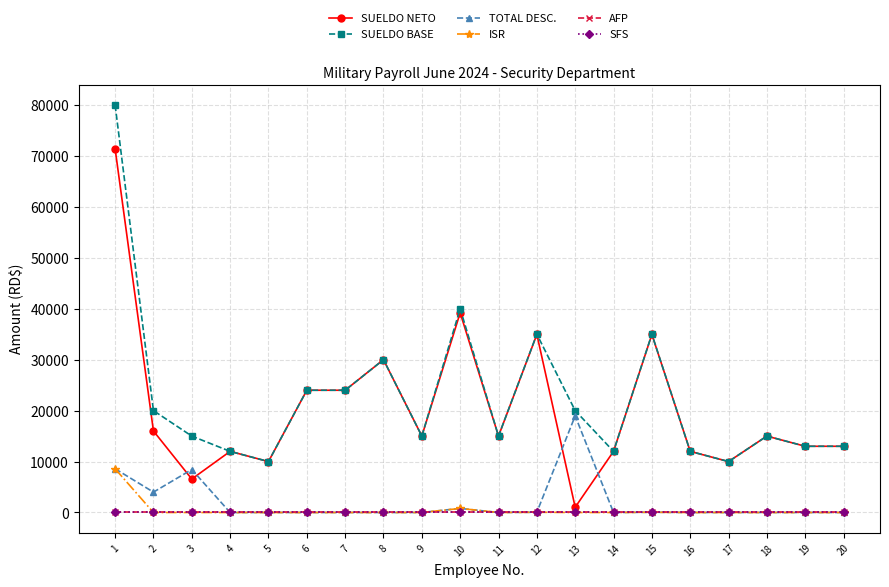

True or false: SUELDO NETO and ISR cross at least once.

False